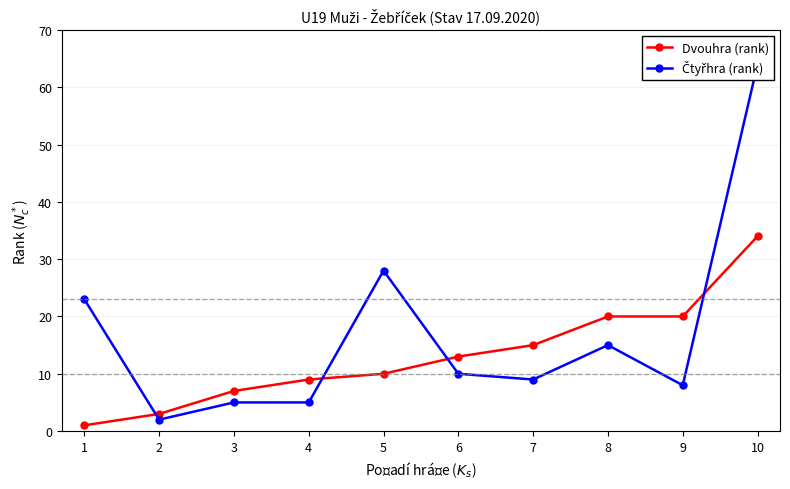

What is the maximum value shown in the chart?

64